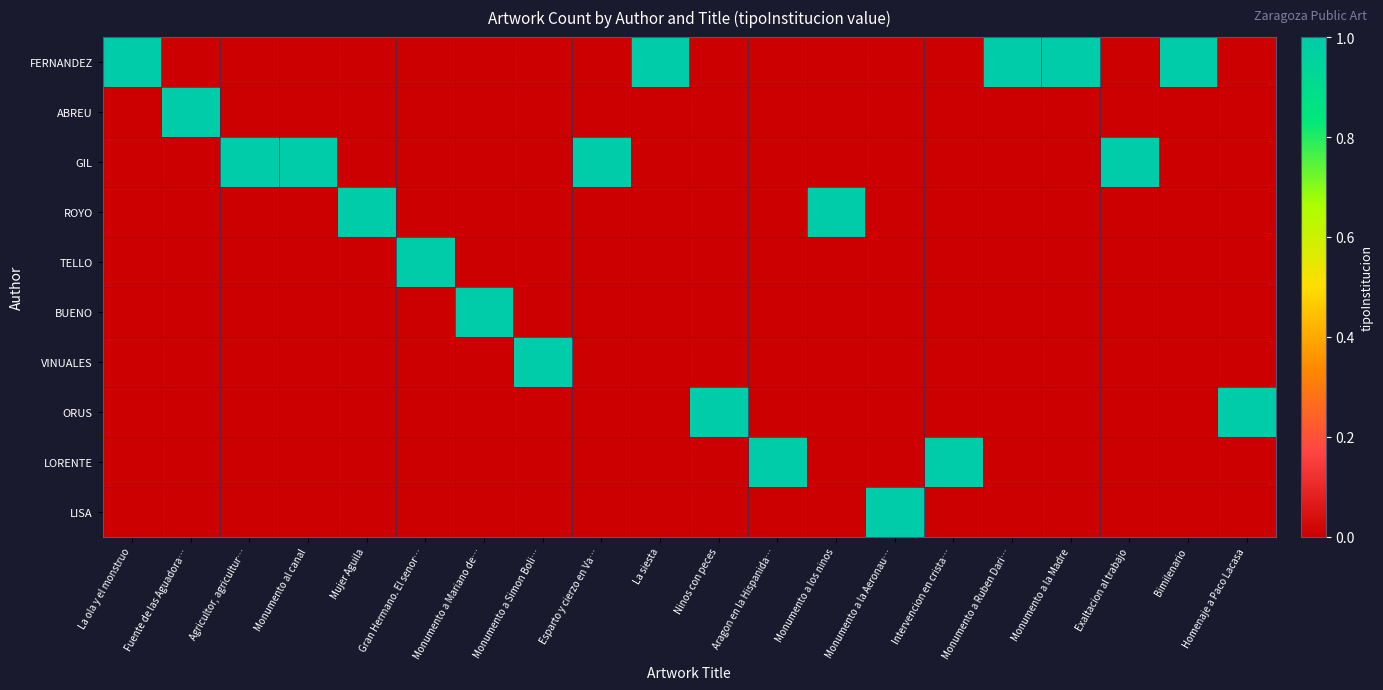

Which series has the largest total across all categories?

FERNANDEZ